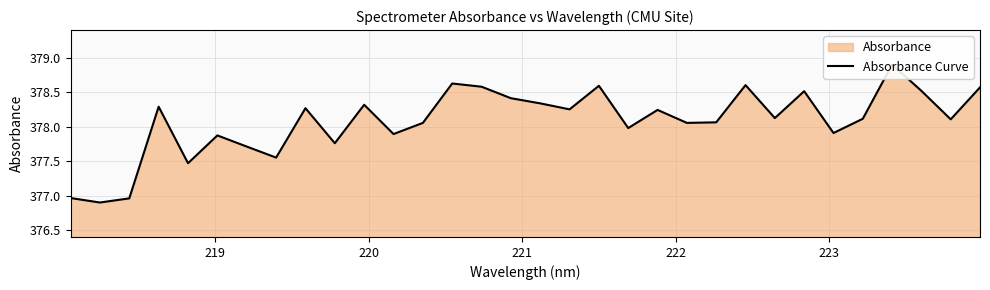

What is the value of the 23rd point from the left?

378.1